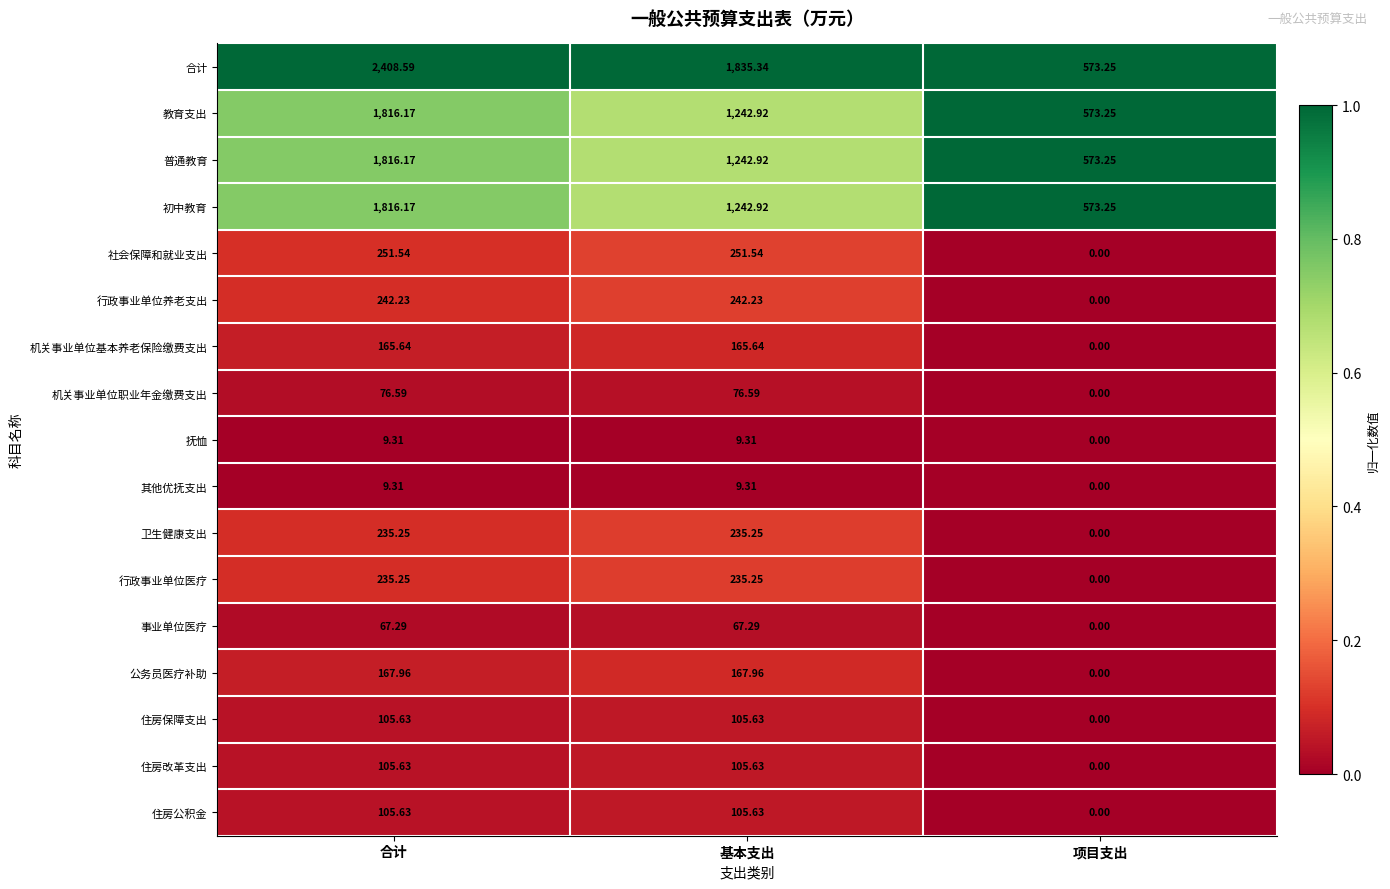

Which series has the largest total across all categories?

合计